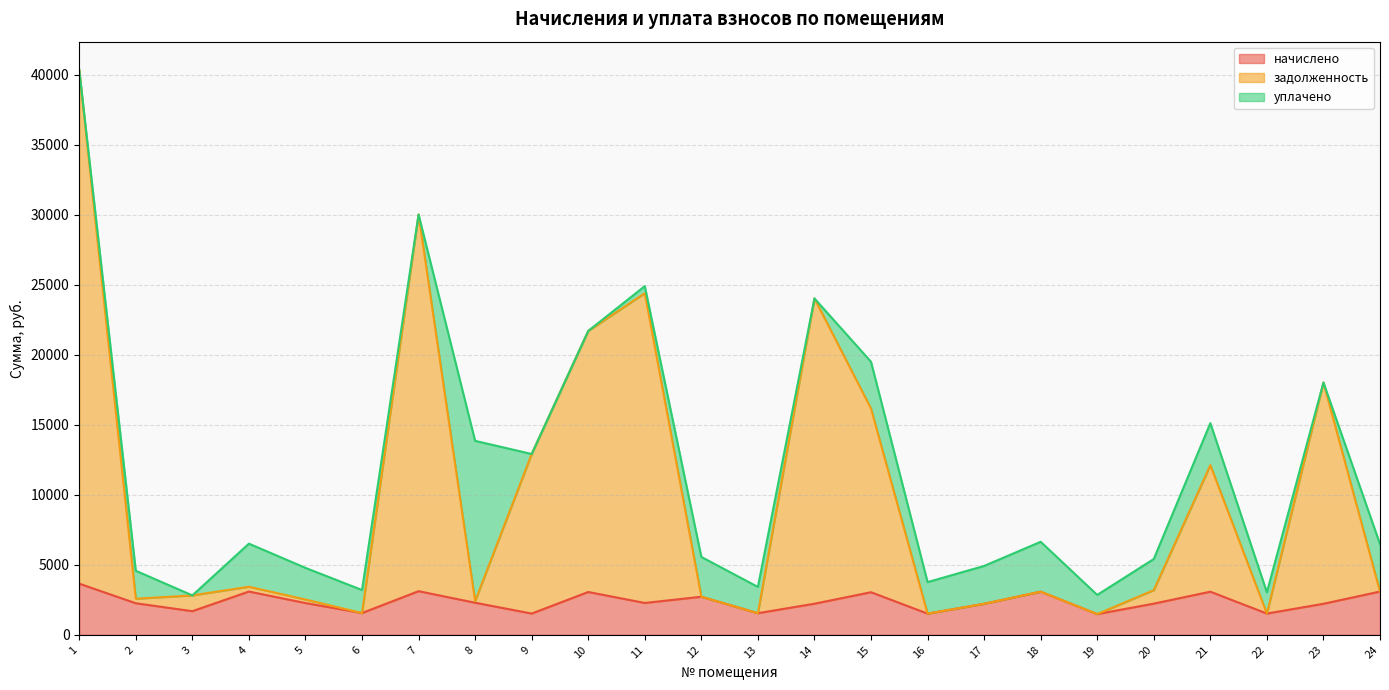

True or false: задолженность and начислено cross at least once.

False